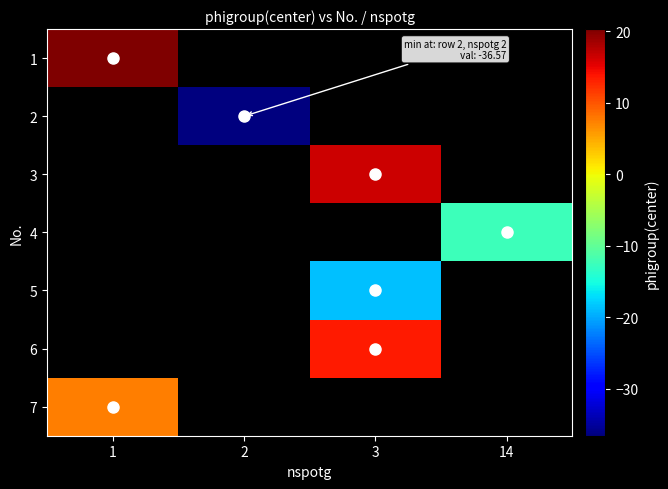

What is the maximum value for 1?

20.3